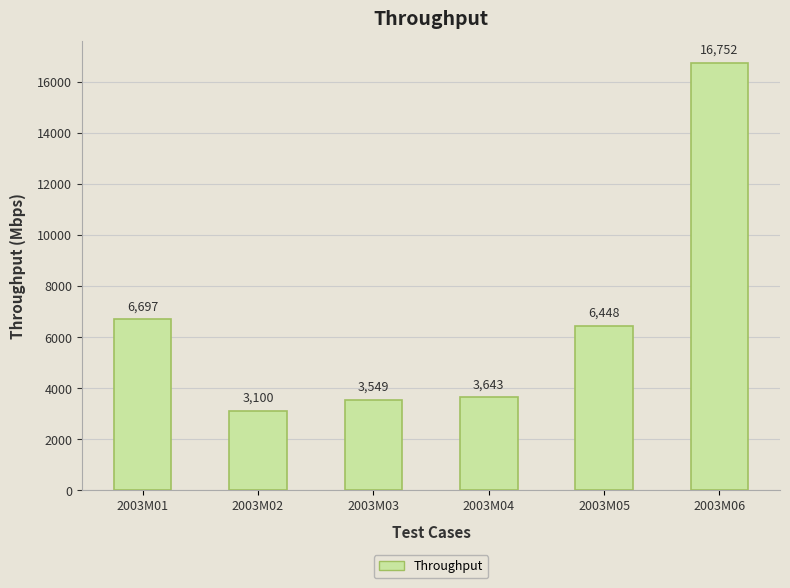

Which label corresponds to the smallest value in the chart?

2003M02